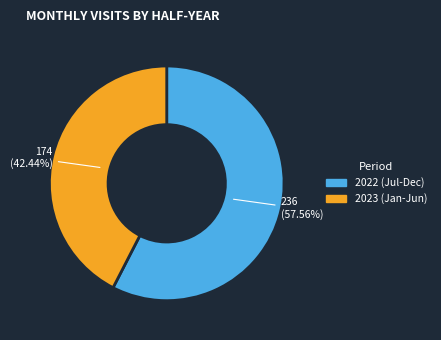

How many segments does this pie chart have?

2